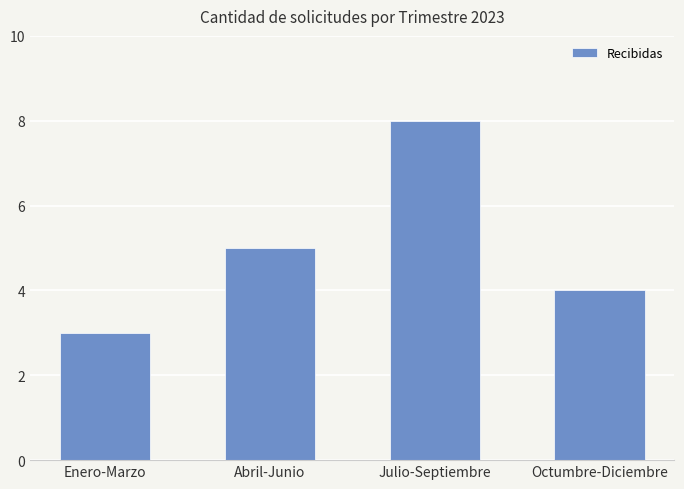

How many bars are there in total?

4